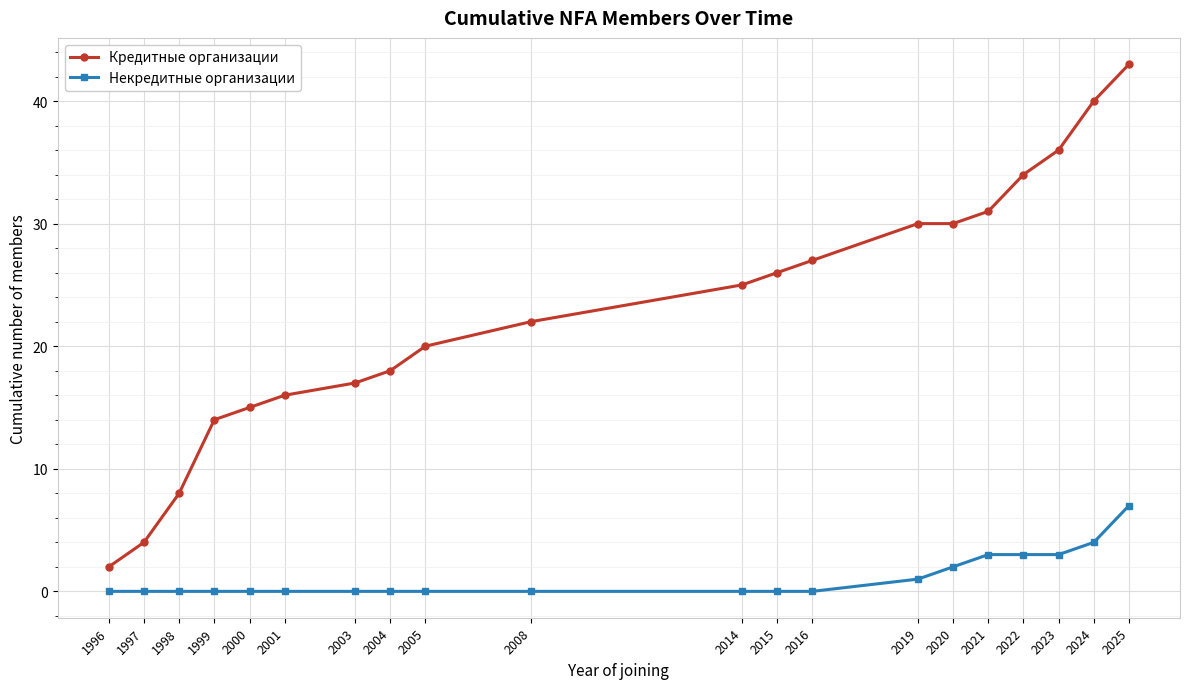

List the series in order of their overall mean, lowest first.

Некредитные организации, Кредитные организации